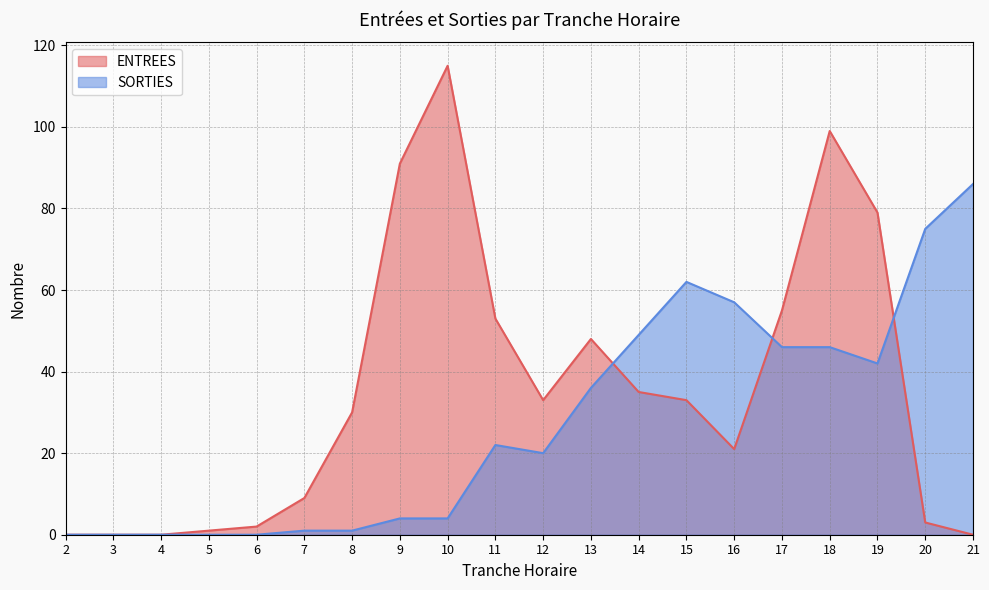

What is the difference between the maximum and second lowest values in the SORTIES series?

86